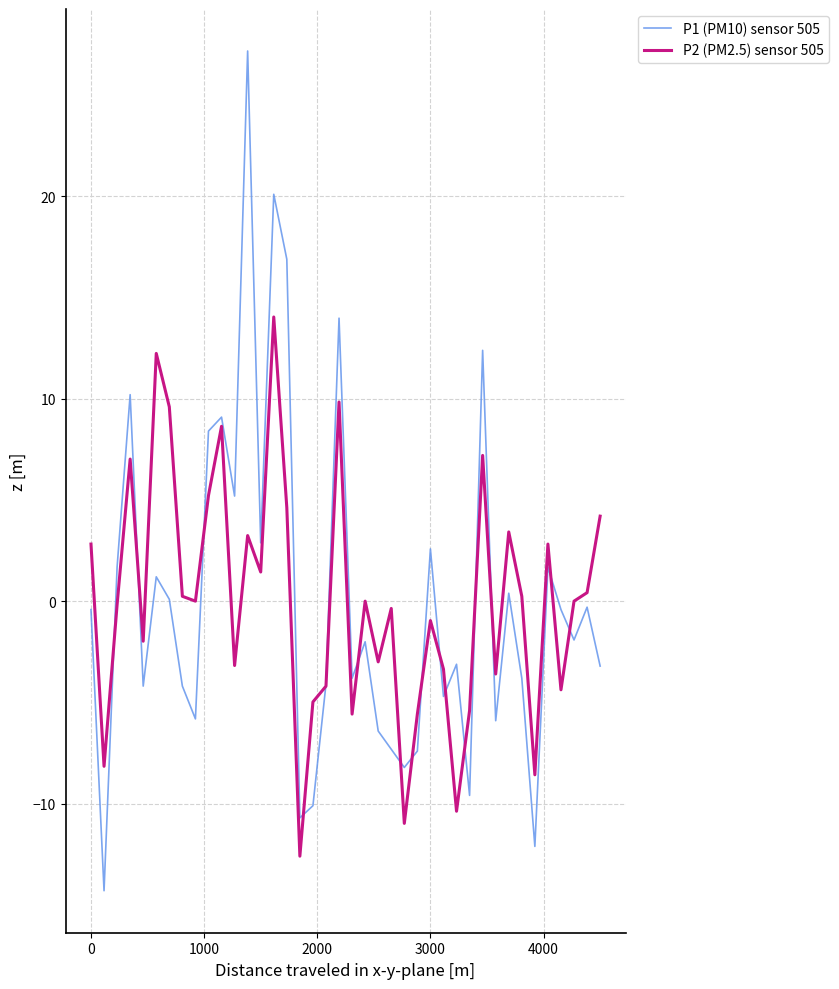

What is the lowest value of the P2 (PM2.5) sensor 505 series?

-12.6